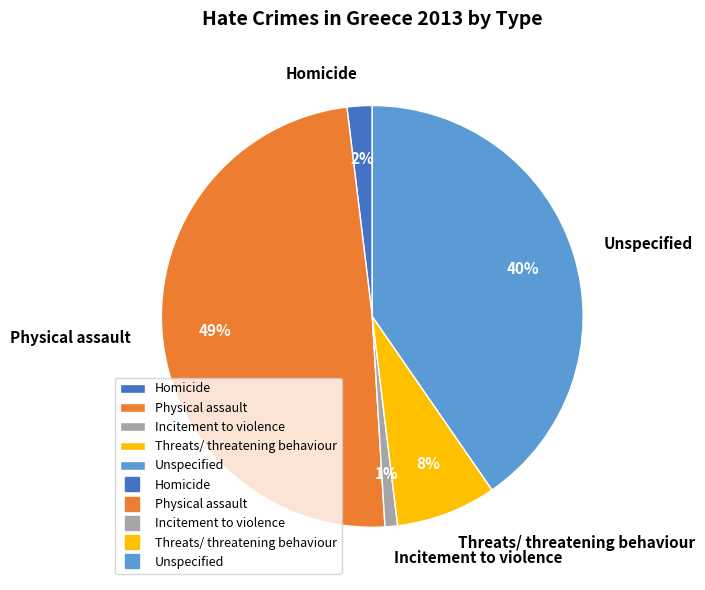

Approximately how many times larger is the value at Incitement to violence compared to Homicide?

0.5